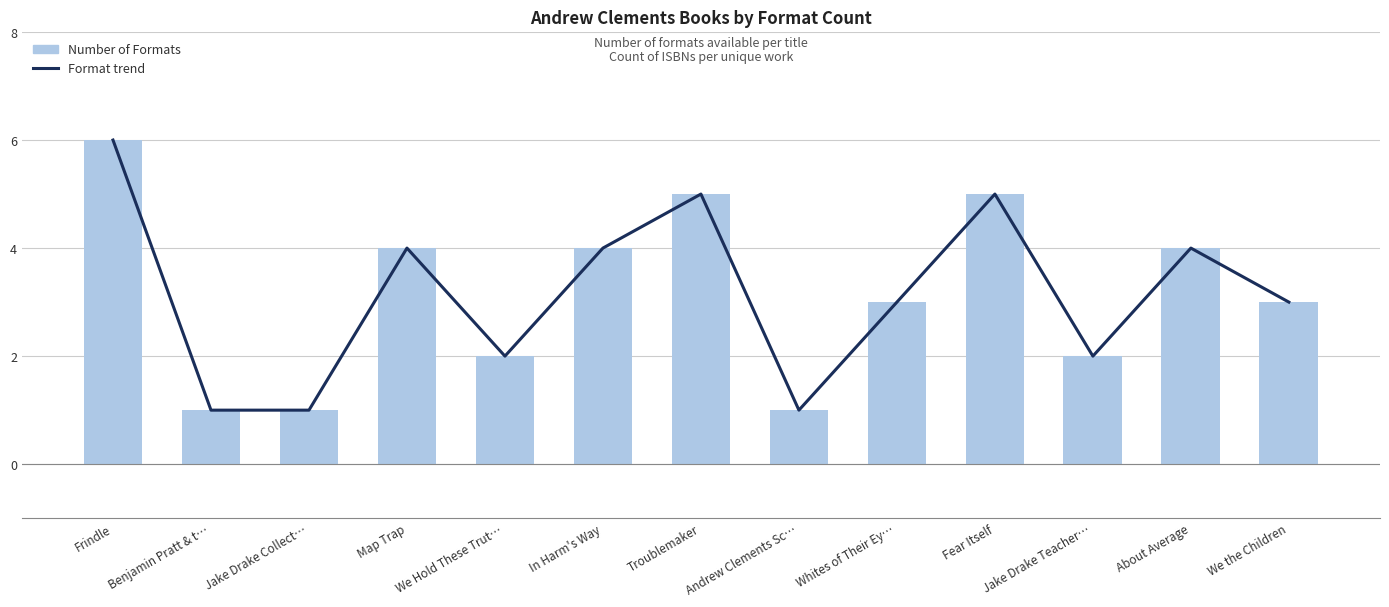

What is the minimum value for Format trend?

1